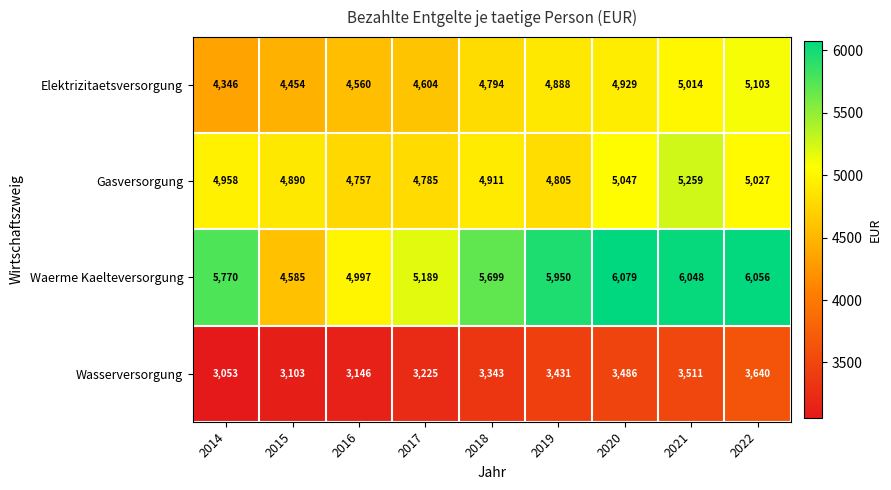

What is the difference between the highest and lowest values at 2016?

1851